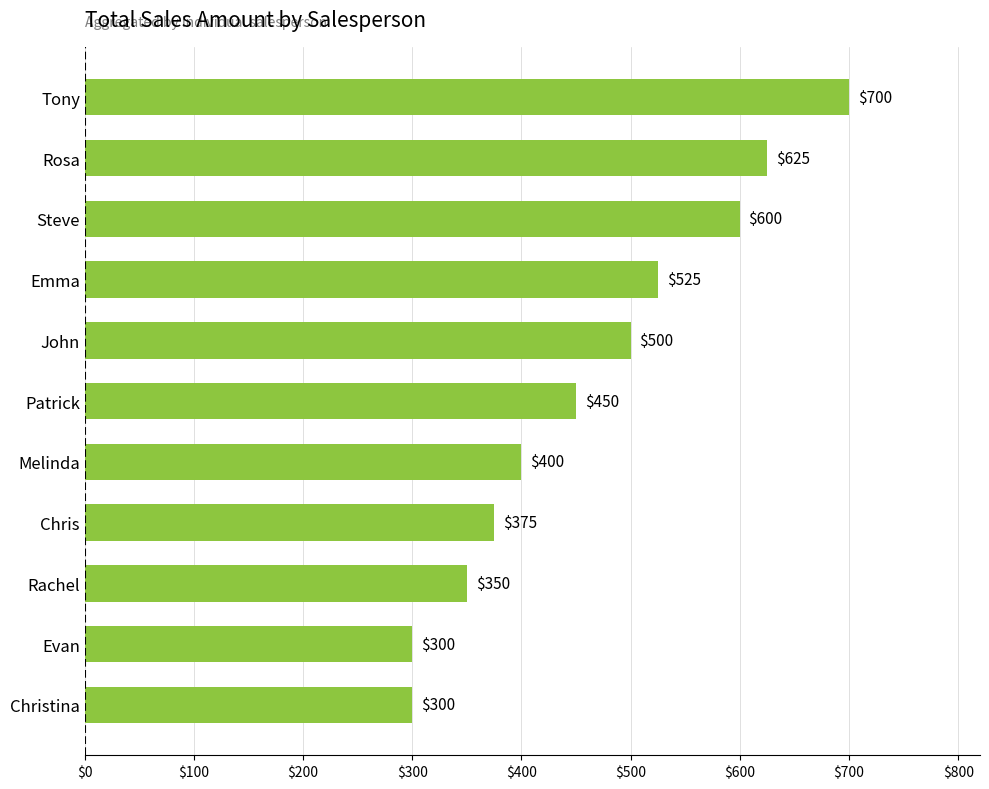

What is the change in value from Emma to Steve?

+75